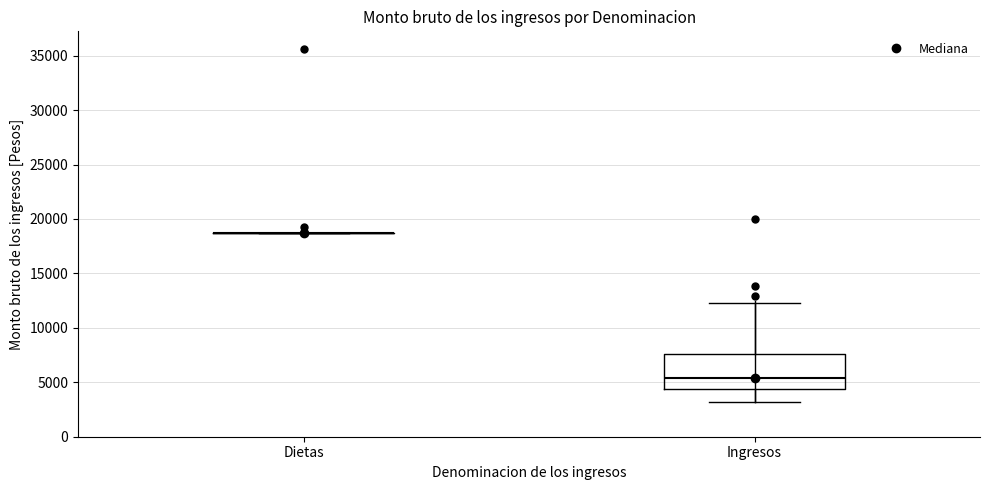

Which box is the tallest, from its lower edge to its upper edge?

Ingresos